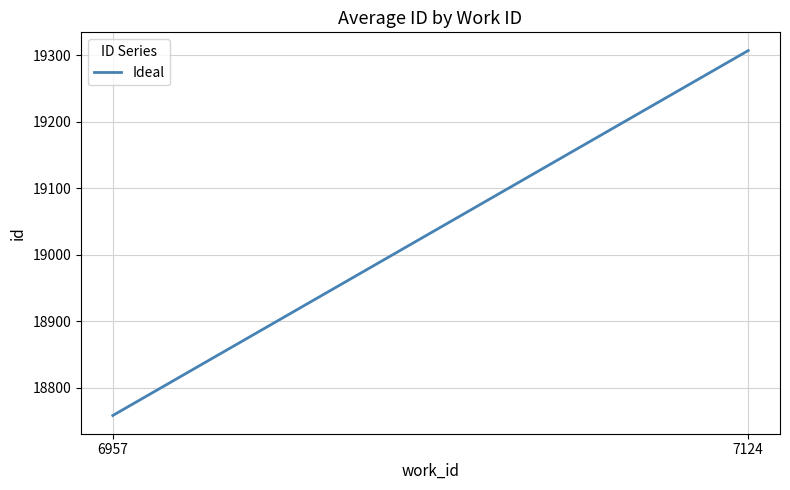

What is the difference between the maximum and minimum values?

548.6